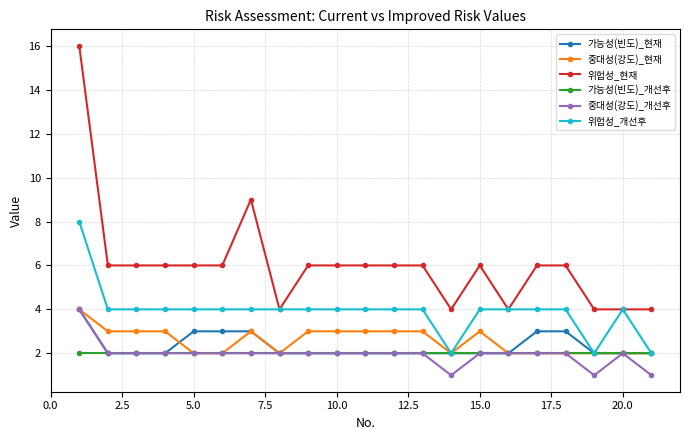

Which series has the widest spread of values?

위험성_현재